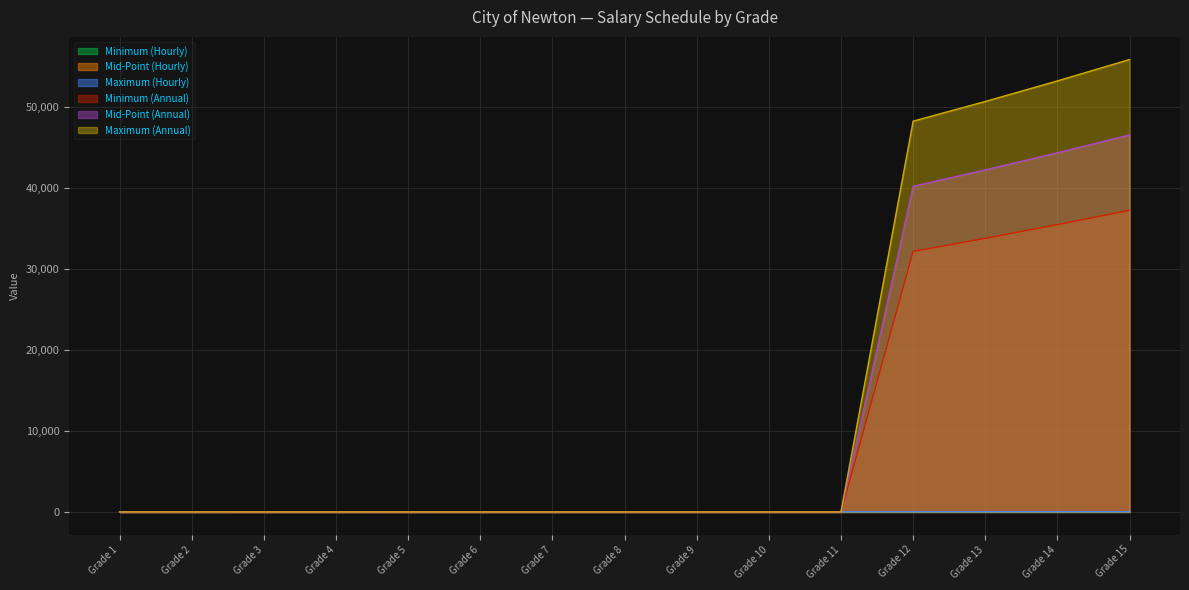

Which series changed the most between Grade 1 and Grade 11?

Maximum (Hourly)